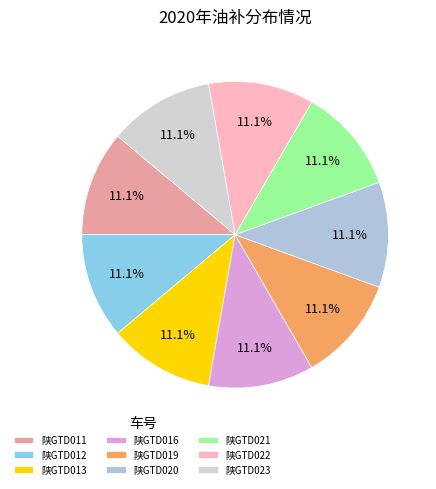

Is 陕GTD022 the majority of the pie?

No